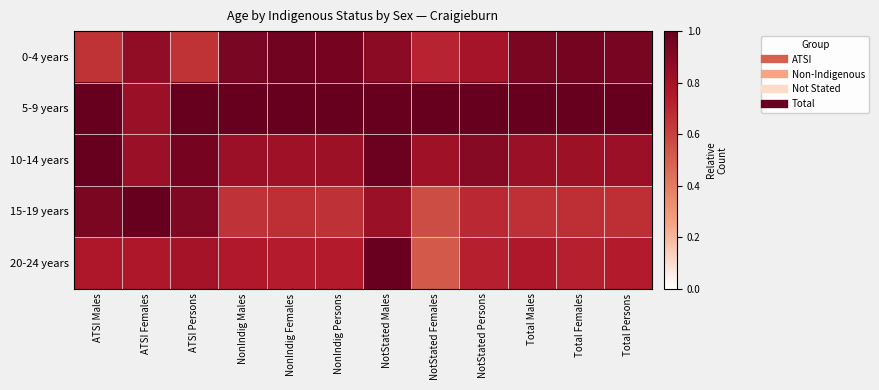

Reading right to left, what are all the values shown in this chart?

0-4 years: Total Persons=0.9	Total Females=0.9	Total Males=0.9	NotStated Persons=0.8	NotStated Females=0.7	NotStated Males=0.9	NonIndig Persons=0.9	NonIndig Females=1.0	NonIndig Males=0.9	ATSI Persons=0.7	ATSI Females=0.9	ATSI Males=0.7
5-9 years: Total Persons=1.0	Total Females=1.0	Total Males=1.0	NotStated Persons=1.0	NotStated Females=1.0	NotStated Males=1.0	NonIndig Persons=1.0	NonIndig Females=1.0	NonIndig Males=1.0	ATSI Persons=1.0	ATSI Females=0.8	ATSI Males=1.0
10-14 years: Total Persons=0.8	Total Females=0.8	Total Males=0.8	NotStated Persons=0.9	NotStated Females=0.8	NotStated Males=1.0	NonIndig Persons=0.8	NonIndig Females=0.8	NonIndig Males=0.8	ATSI Persons=0.9	ATSI Females=0.8	ATSI Males=1.0
15-19 years: Total Persons=0.7	Total Females=0.7	Total Males=0.7	NotStated Persons=0.7	NotStated Females=0.6	NotStated Males=0.8	NonIndig Persons=0.7	NonIndig Females=0.7	NonIndig Males=0.7	ATSI Persons=0.9	ATSI Females=1.0	ATSI Males=0.9
20-24 years: Total Persons=0.7	Total Females=0.7	Total Males=0.8	NotStated Persons=0.7	NotStated Females=0.5	NotStated Males=1.0	NonIndig Persons=0.7	NonIndig Females=0.7	NonIndig Males=0.7	ATSI Persons=0.8	ATSI Females=0.8	ATSI Males=0.8